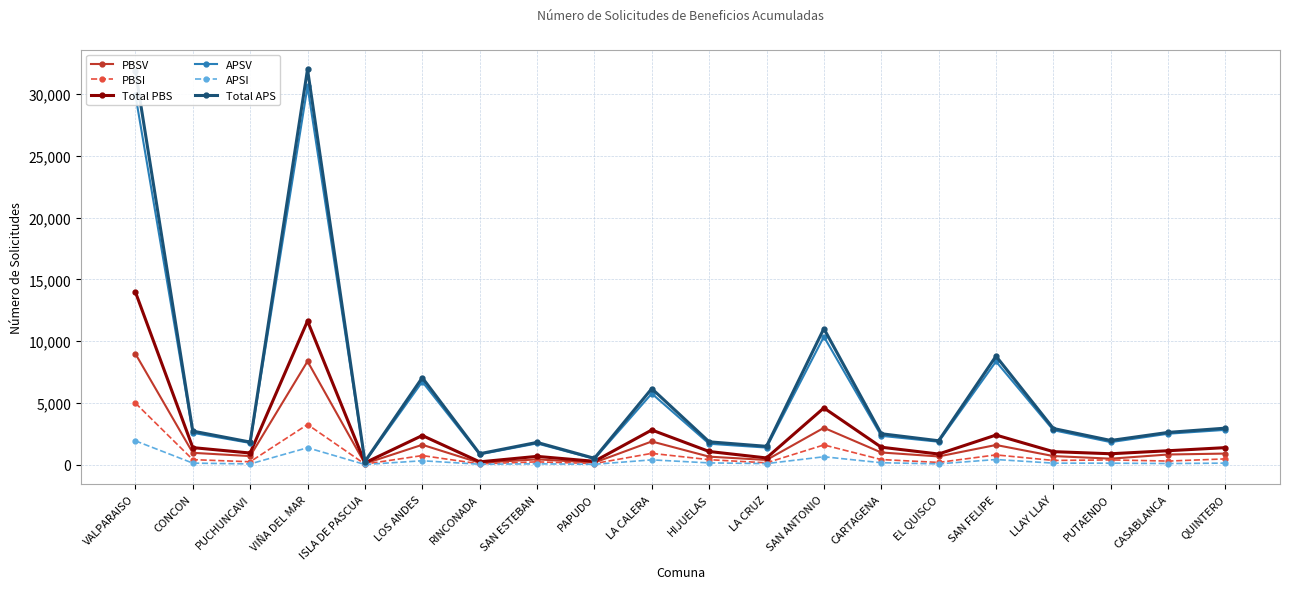

What is the label of the 11th point from the right?

LA CALERA